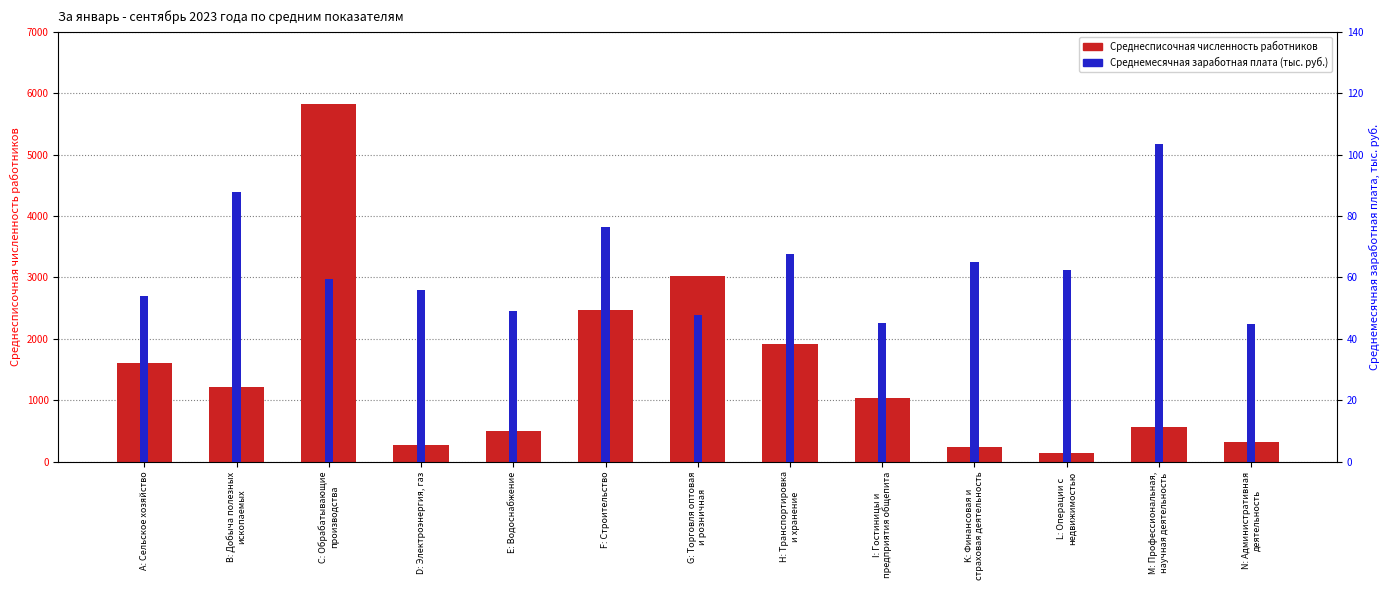

True or false: Среднесписочная численность работников has a value of 307.3 at M: Профессиональная,
научная деятельность.

False